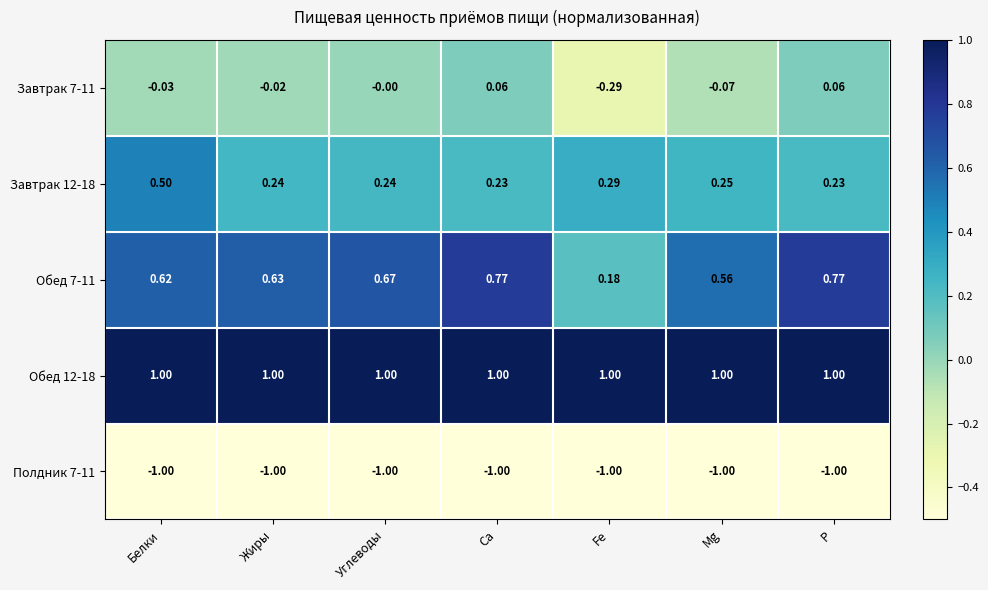

Where is Обед 7-11 nearest to the value 0?

Fe